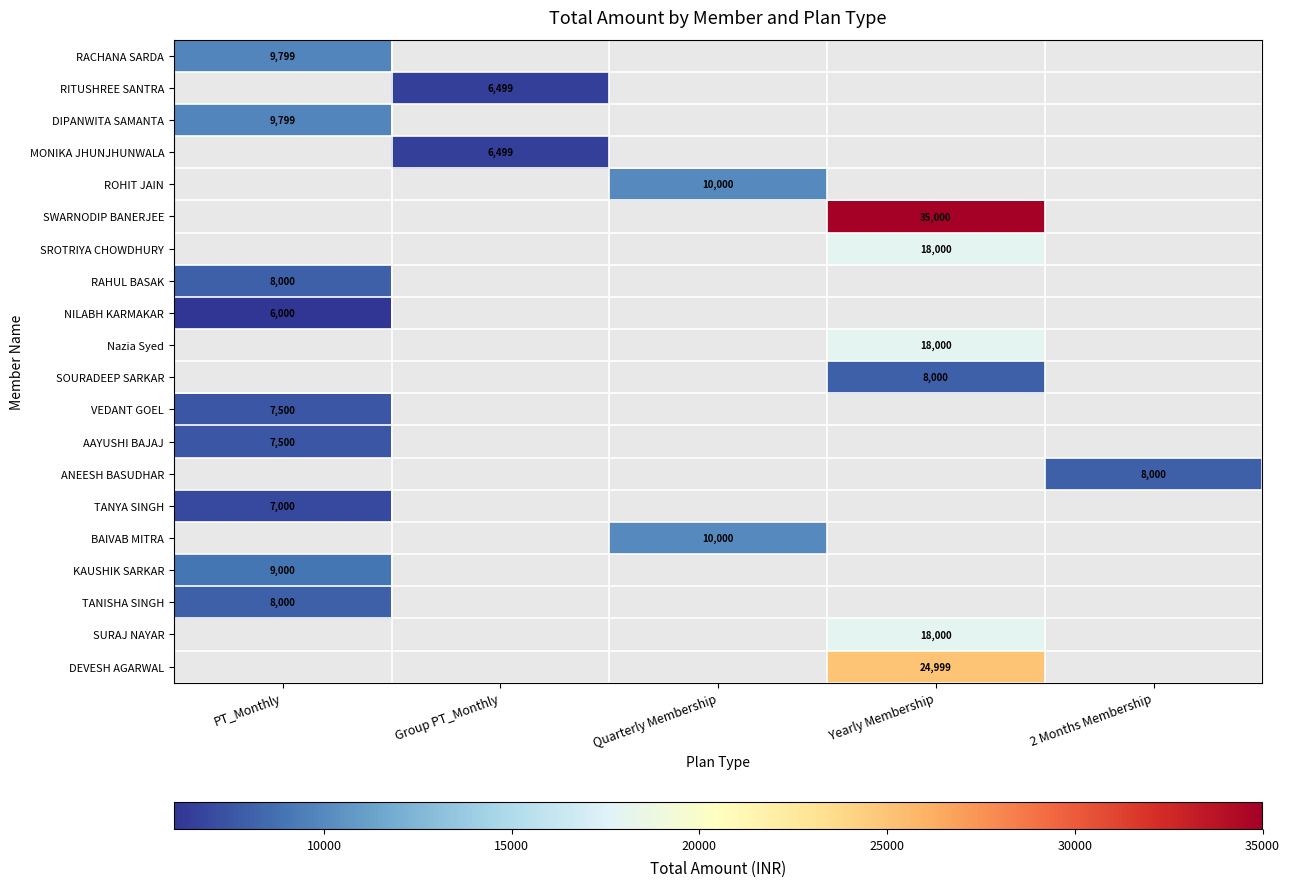

At which category does the chart reach its peak across all series?

Yearly Membership